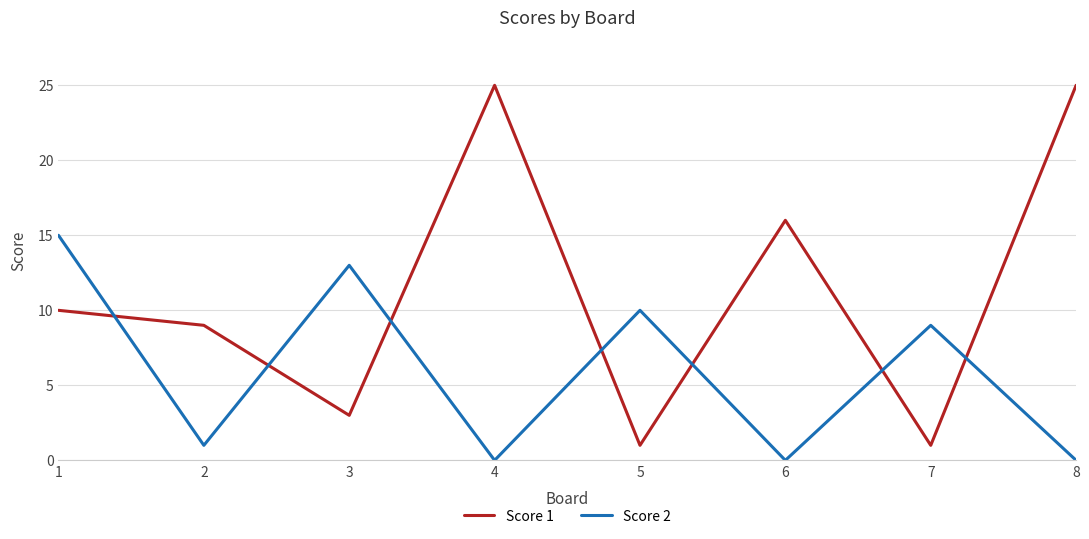

At 2, list the series in order from smallest to largest.

Score 2, Score 1